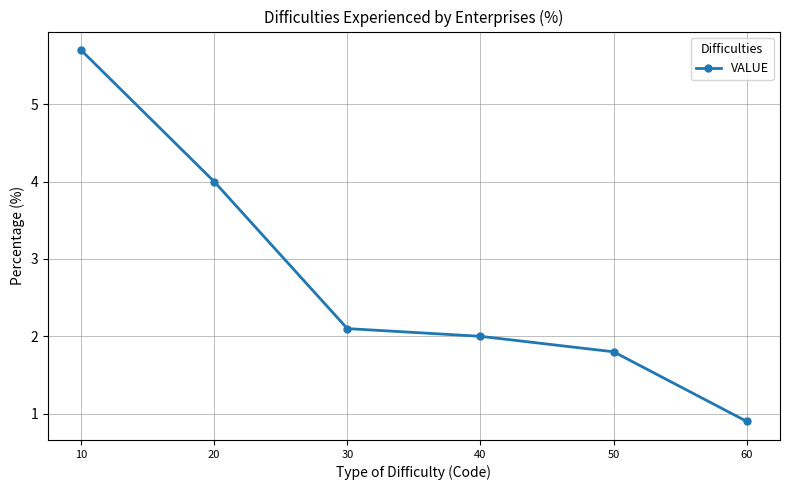

Rank the categories by value from lowest to highest.

60, 50, 40, 30, 20, 10